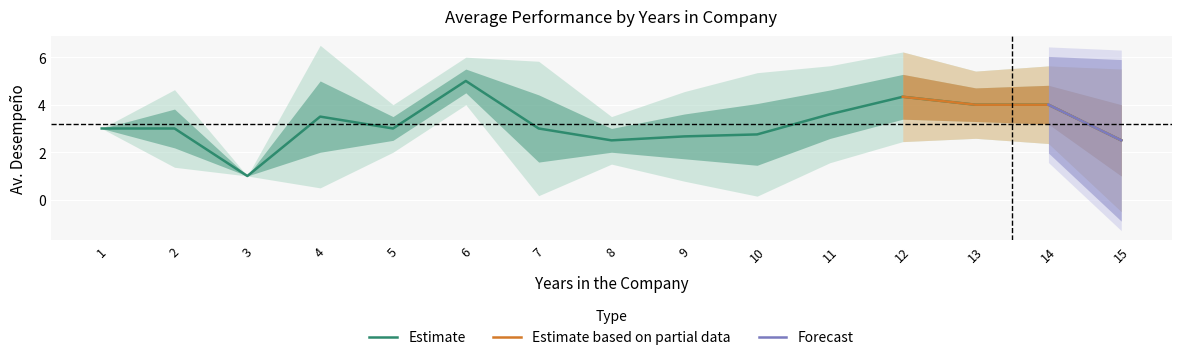

How many data points in Mean Av. Desempeño are above 3?

7